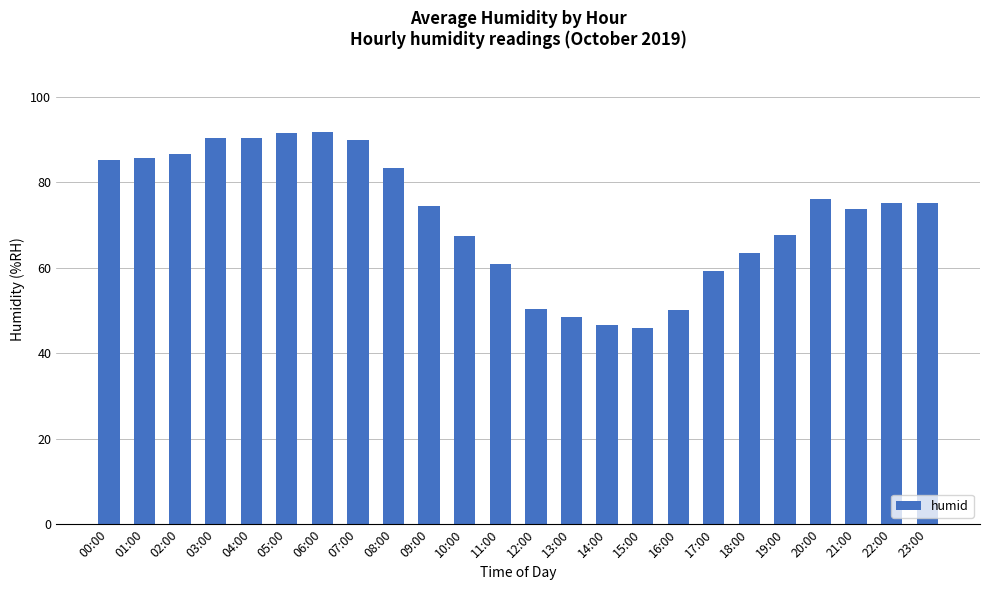

What is the change in value from 06:00 to 23:00?

-16.5